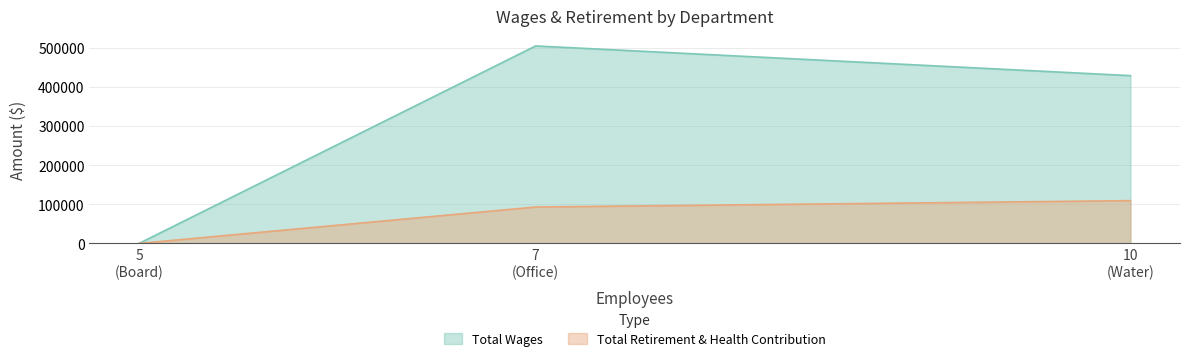

How many data points in Total Retirement & Health Contribution are above 93178?

1